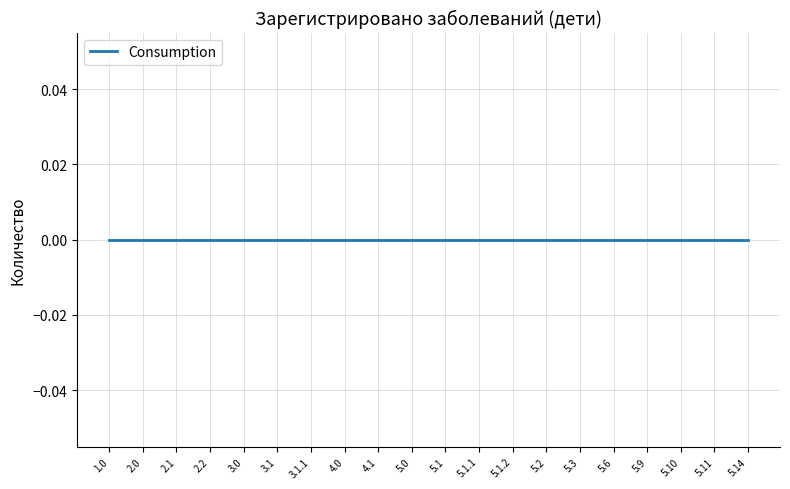

True or false: the data shows 0 at специфические расстройства речи.

True